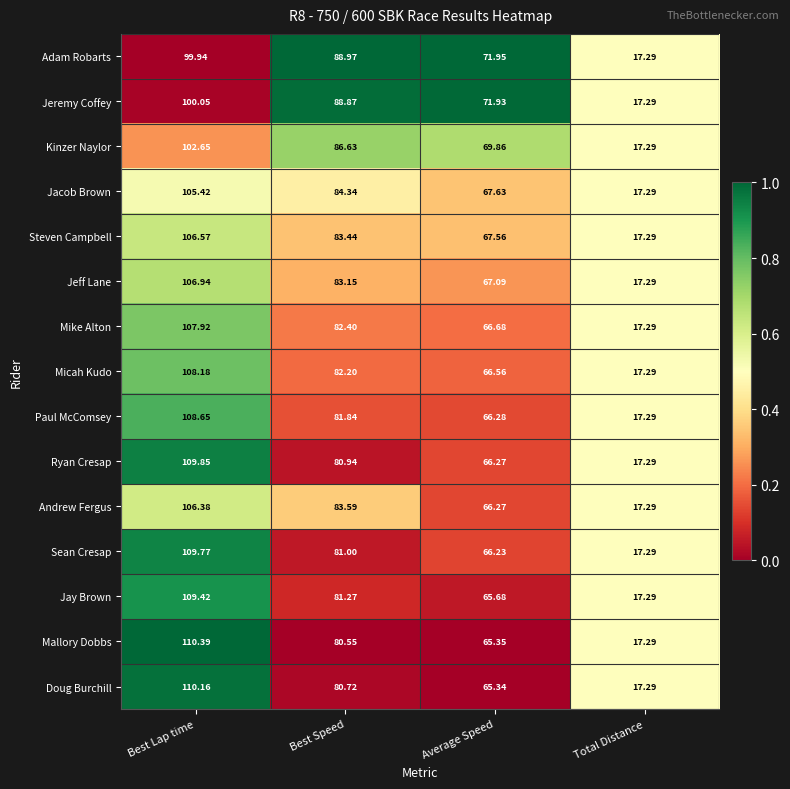

Count the number of categories in the chart.

4